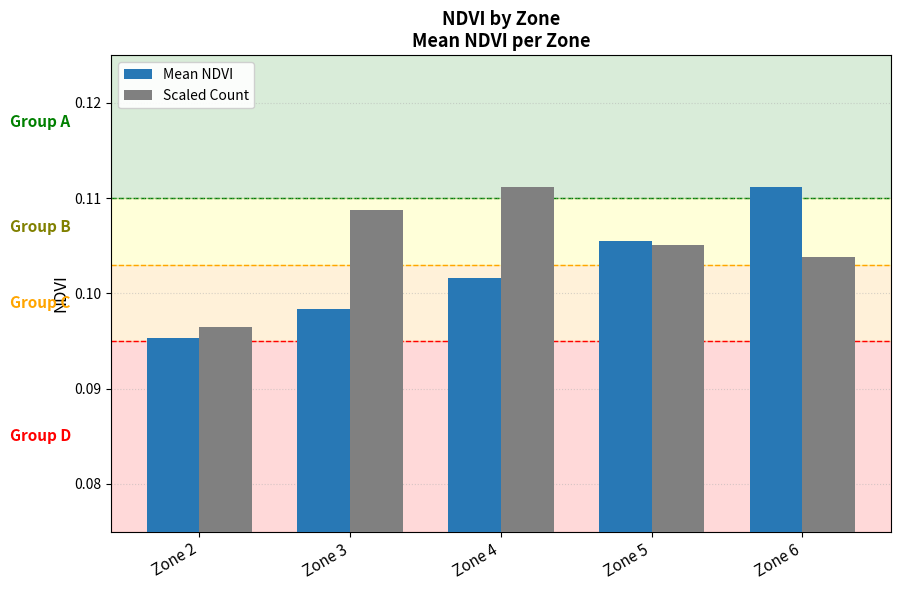

What are all the series names shown in the legend?

Mean NDVI, Scaled Count